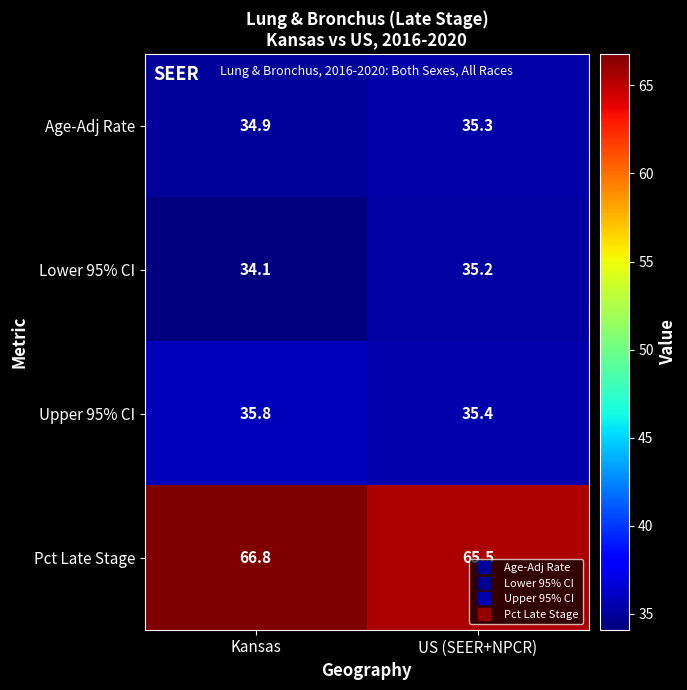

At which label does Lower 95% CI first exceed 35?

US (SEER+NPCR)